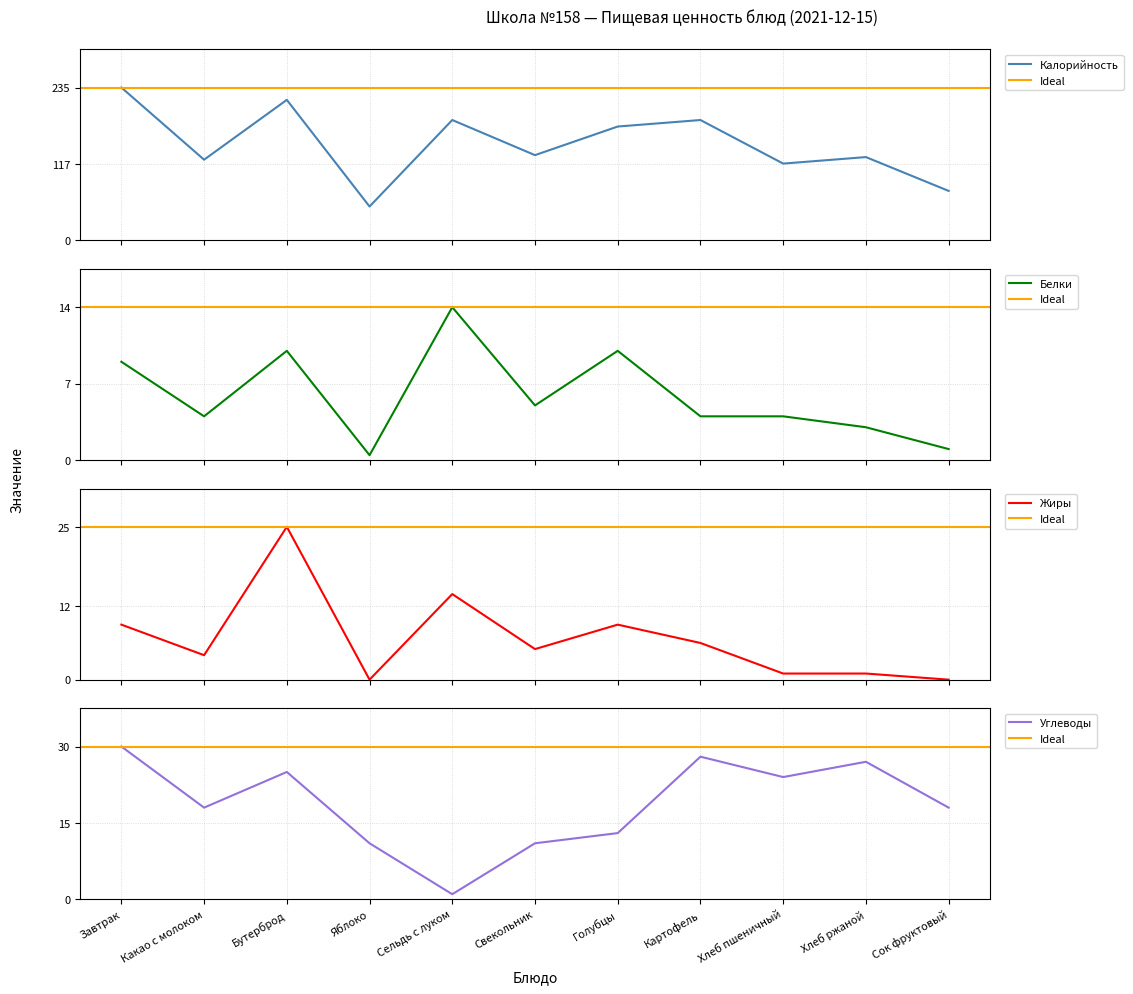

How many times do Белки and Углеводы cross each other?

2